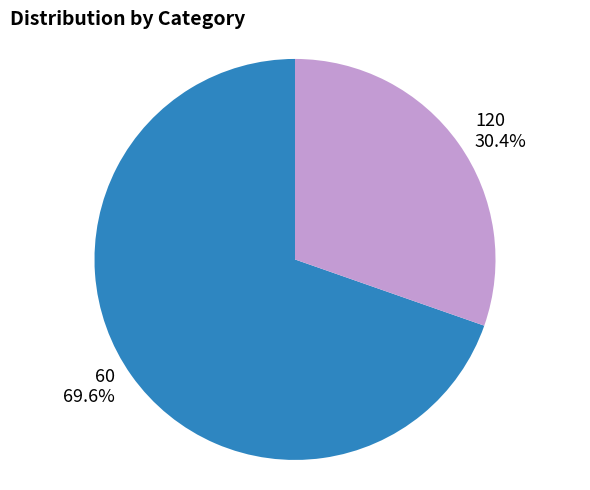

Which category has the biggest portion of the pie?

60